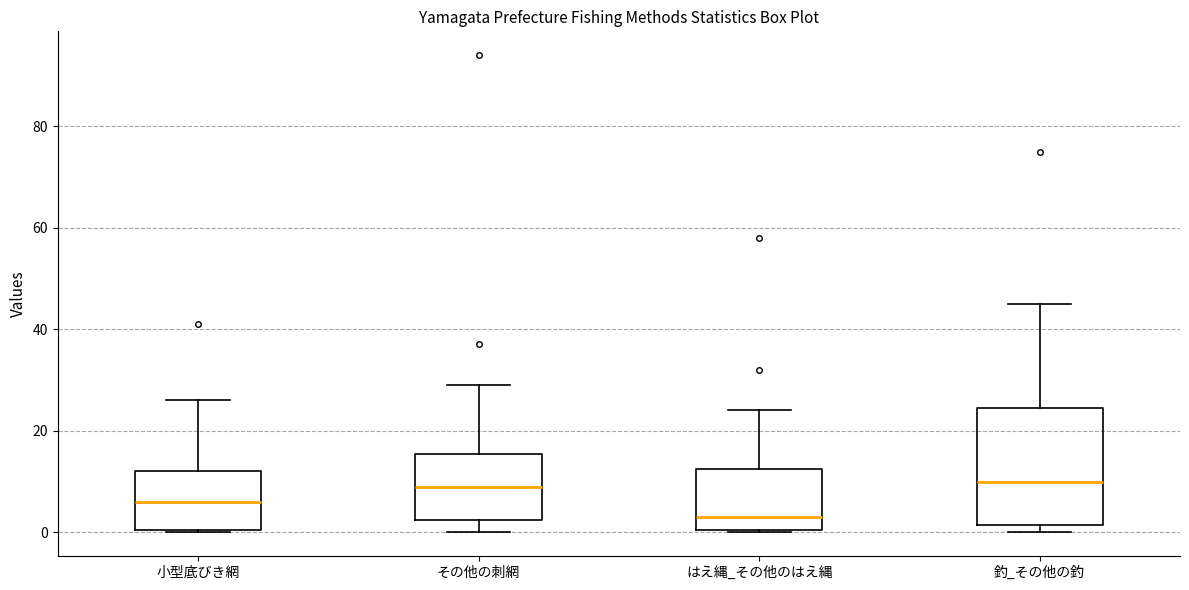

Reading left to right, read every box against the y-axis: the position of its median line, the range the box covers, and the ends of its whiskers. The values are not printed on the chart, so give them approximately, as read against the axis.

小型底びき網: median 6, box 0 to 12, whiskers 0 to 26
その他の刺網: median 10, box 2 to 16, whiskers 0 to 30
はえ縄_その他のはえ縄: median 4, box 0 to 12, whiskers 0 to 24
釣_その他の釣: median 10, box 2 to 24, whiskers 0 to 46